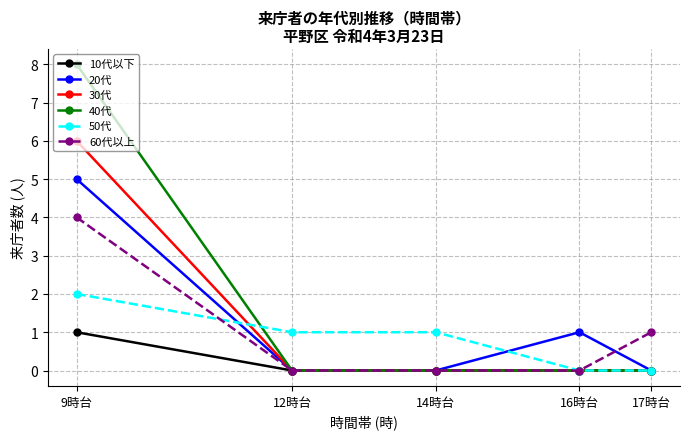

What is the label of the 2nd point from the left?

12時台